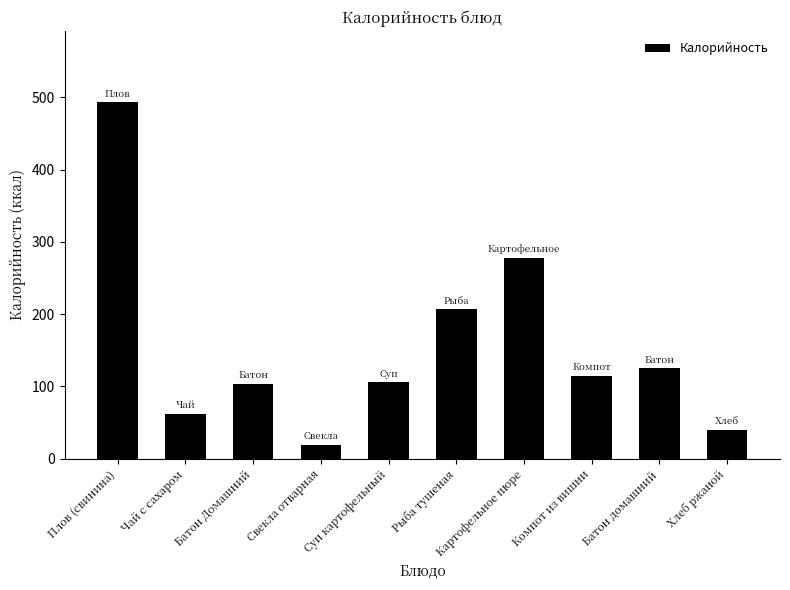

Where is the data nearest to the value 256?

Картофельное пюре